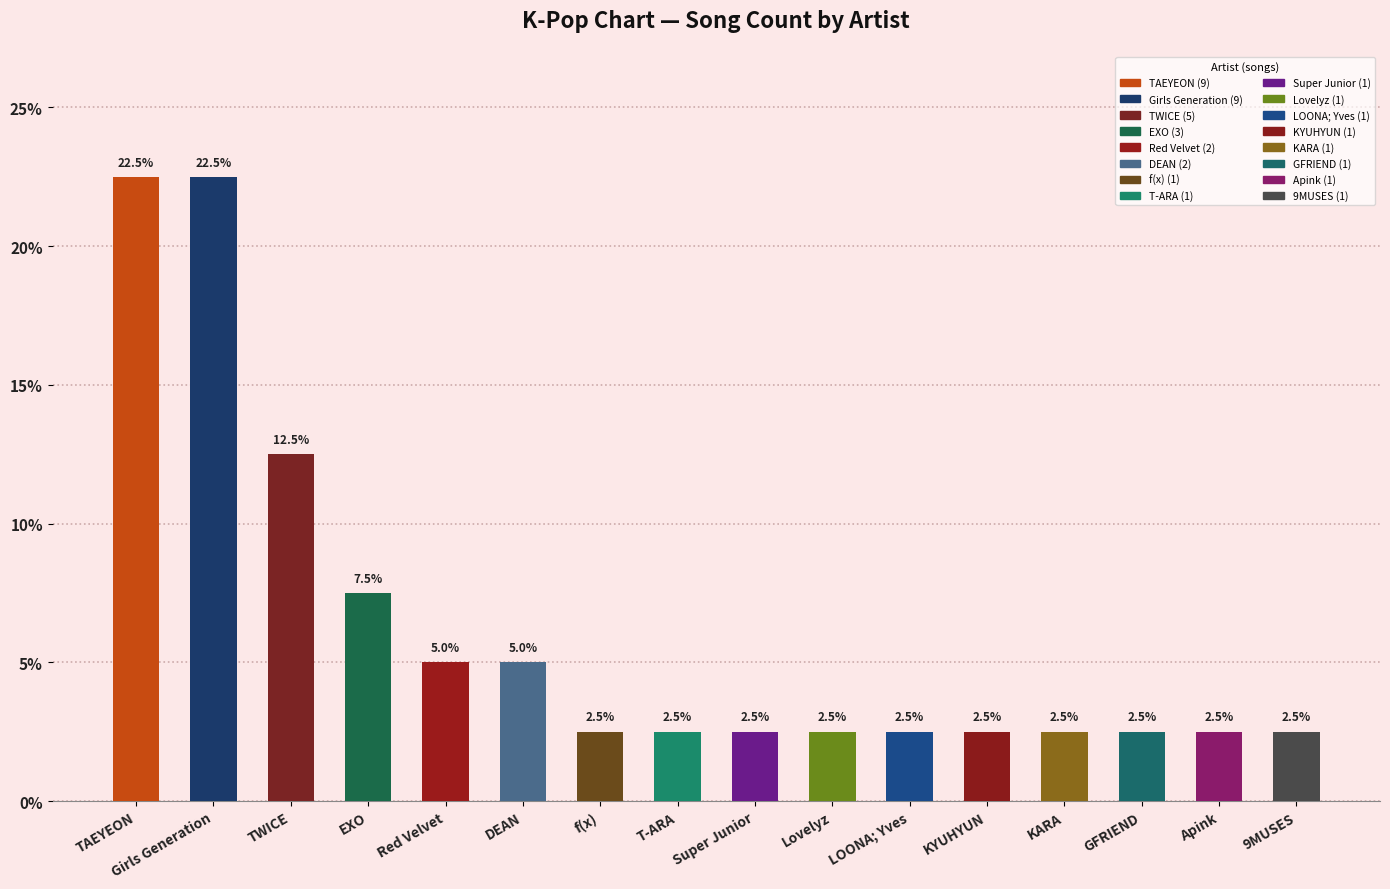

What is the ratio of the value at TAEYEON to the value at LOONA; Yves?

9.0